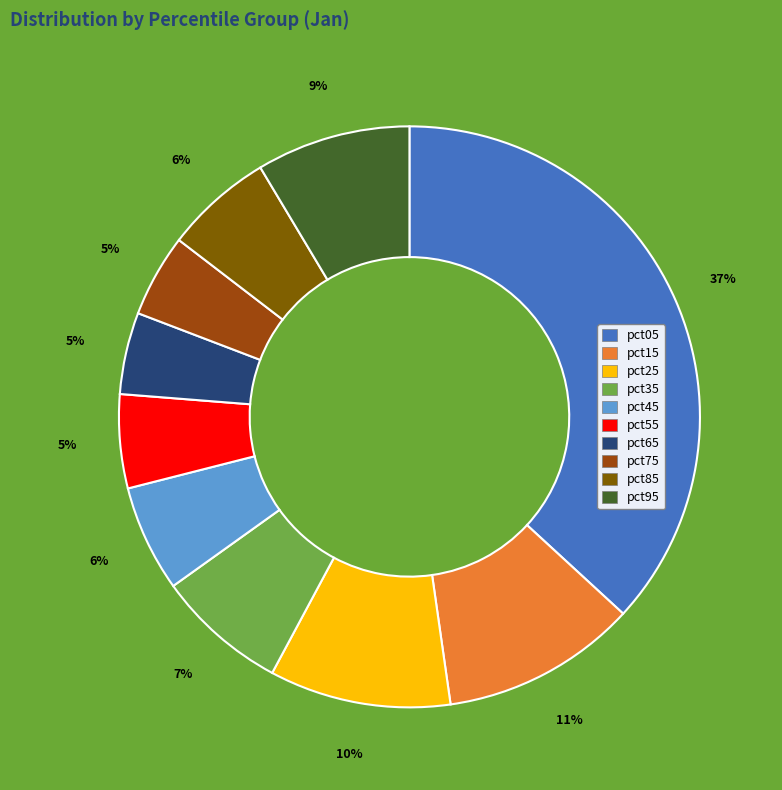

What percentage is the pct85 slice, to the nearest percent?

6%